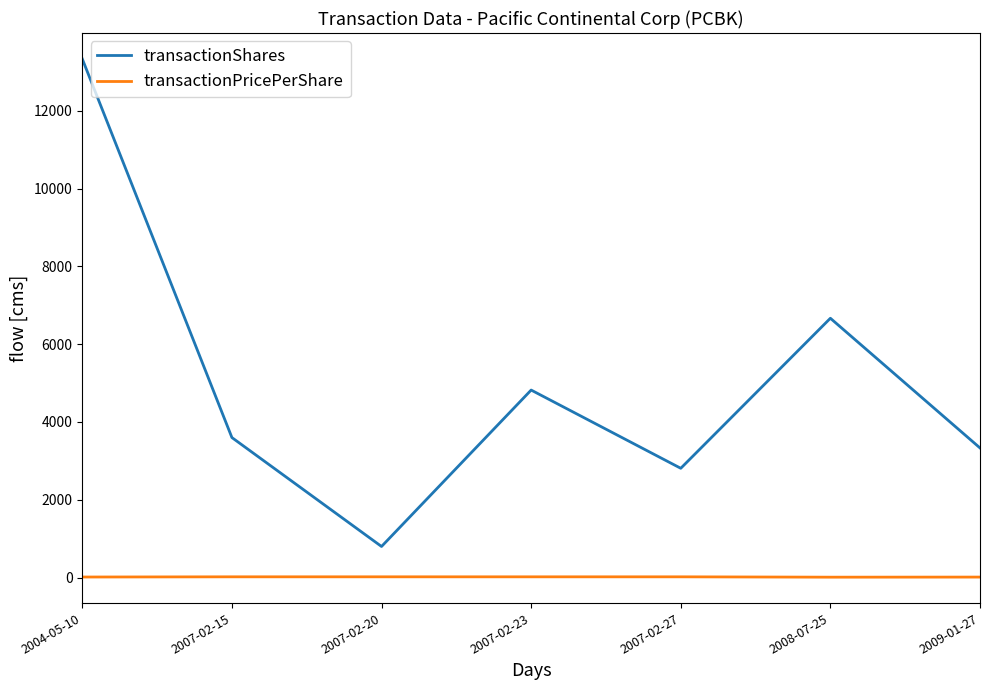

Between 2007-02-20 and 2009-01-27, which series saw the biggest shift?

transactionShares